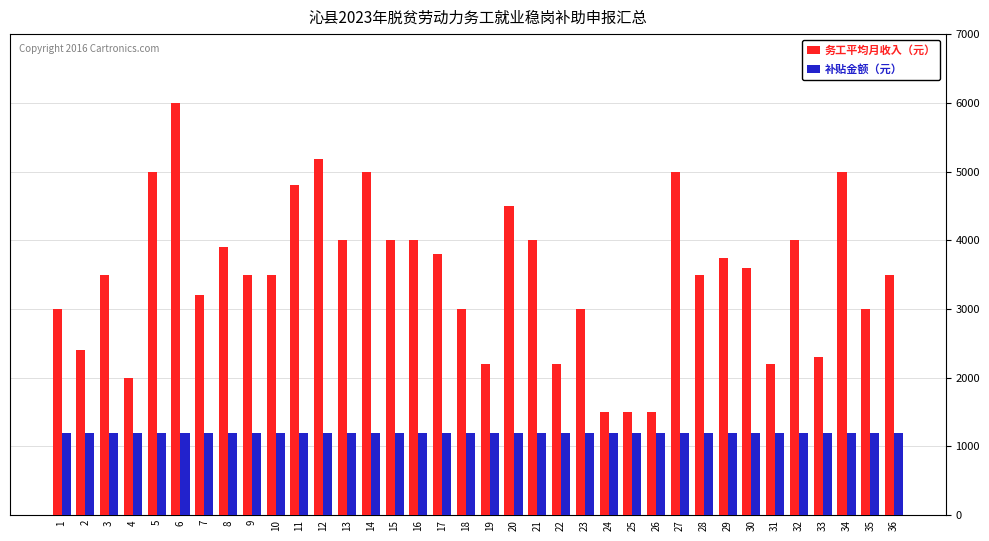

What is the minimum value shown in the chart?

1200